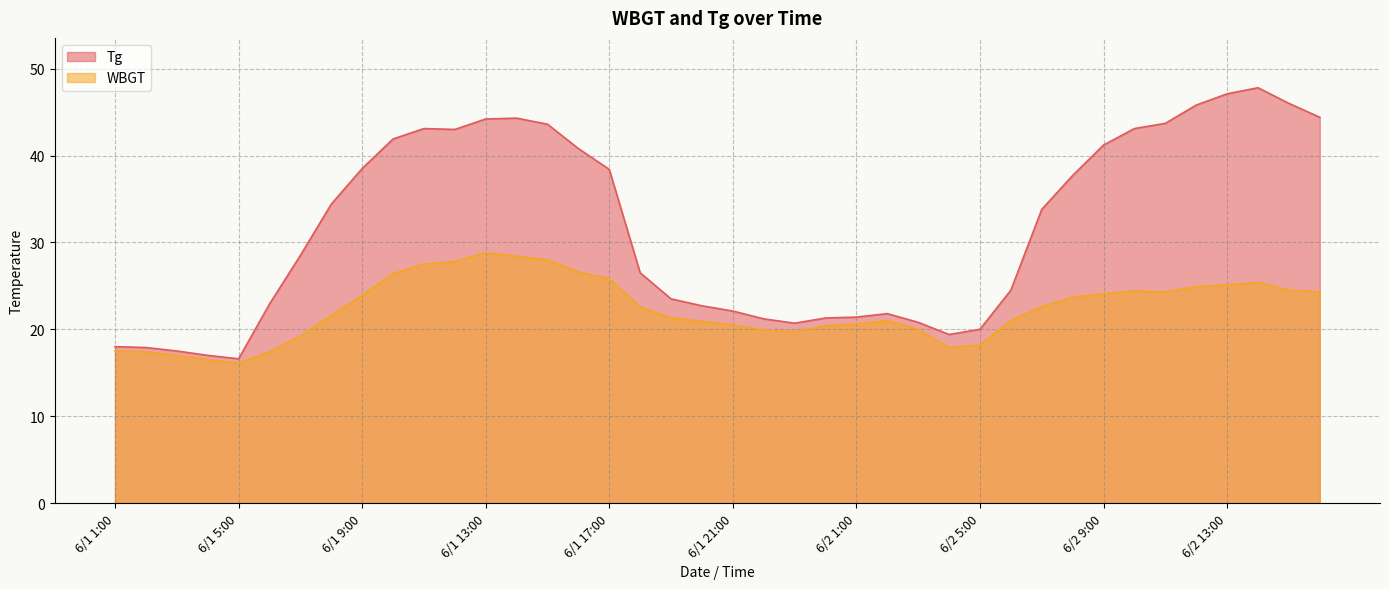

What is the greatest value displayed?

47.8